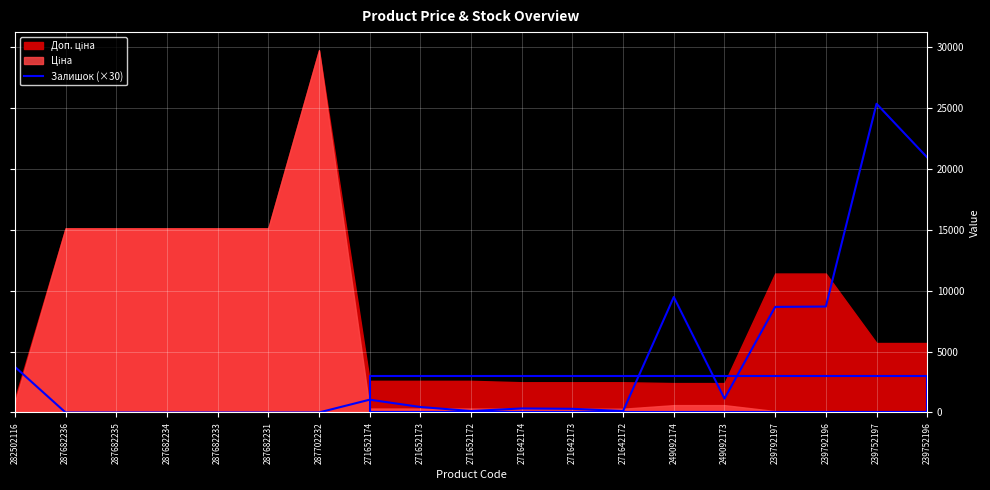

Reading right to left, extract all data points from this chart.

20940	25350	8700	8670	1140	9480	120	300	330	120	450	1050	0	0	0	0	0	0	3750